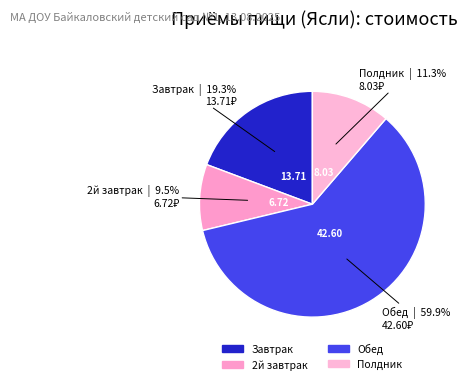

To the nearest percent, what percentage of the pie is Обед?

60%